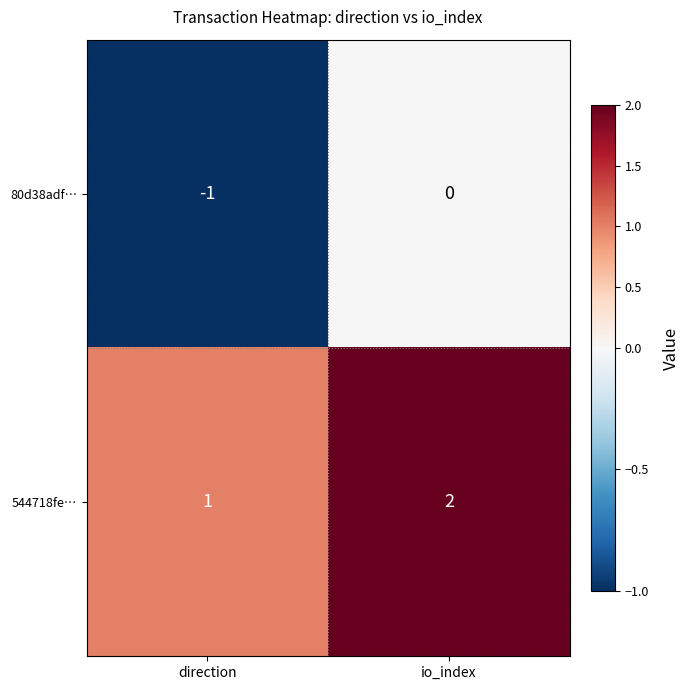

Reading left to right, list all the values displayed in this chart.

80d38adf…: direction=-1	io_index=0
544718fe…: direction=1	io_index=2